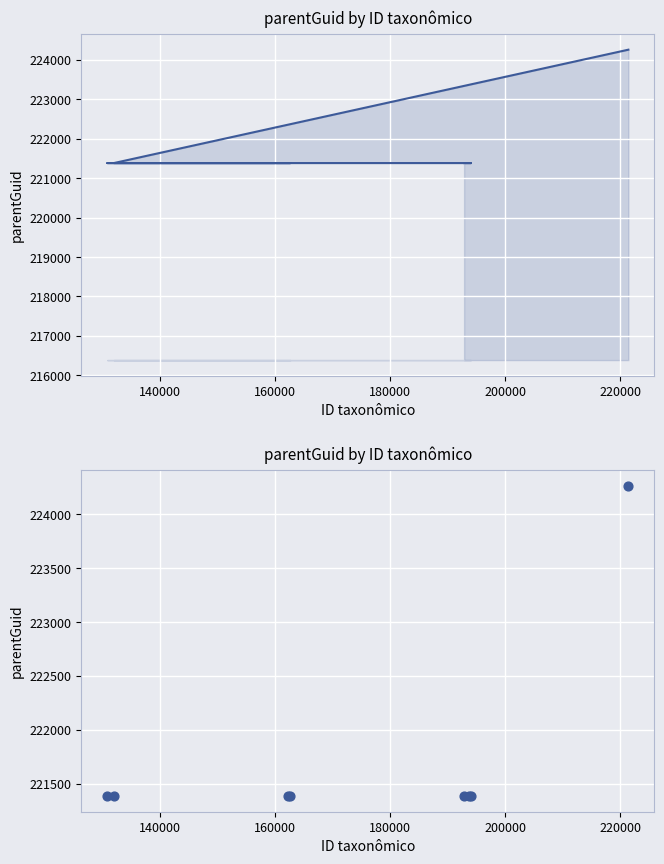

What is the ratio of the value at 220000 to the value at 140000?

1.0